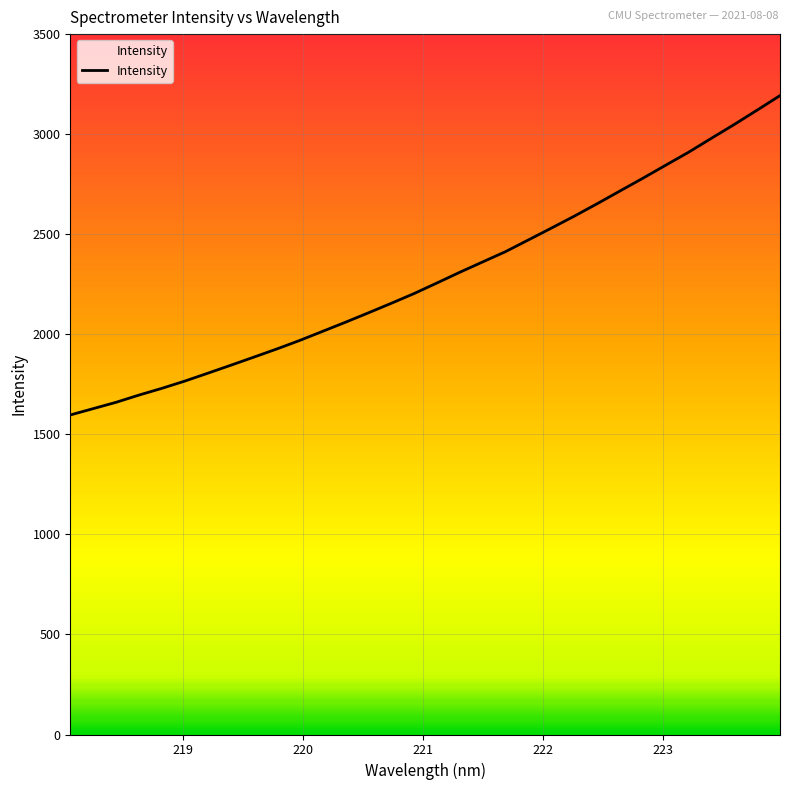

What is the minimum value shown in the chart?

1596.7